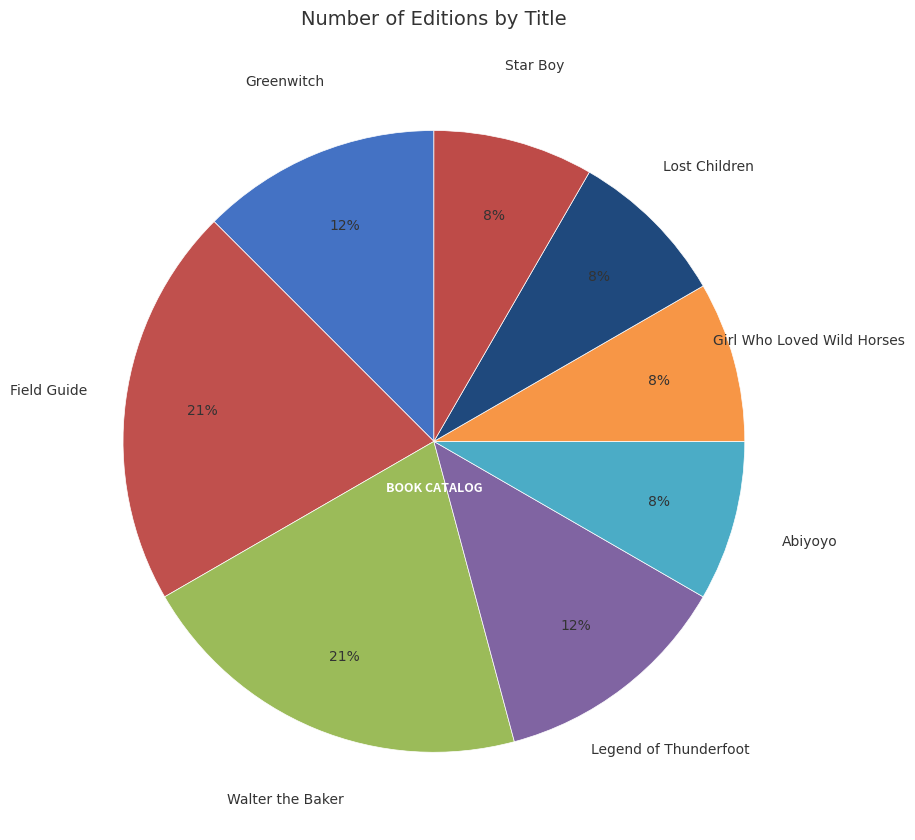

To the nearest percent, what is the difference between the largest and smallest slice percentages?

13%